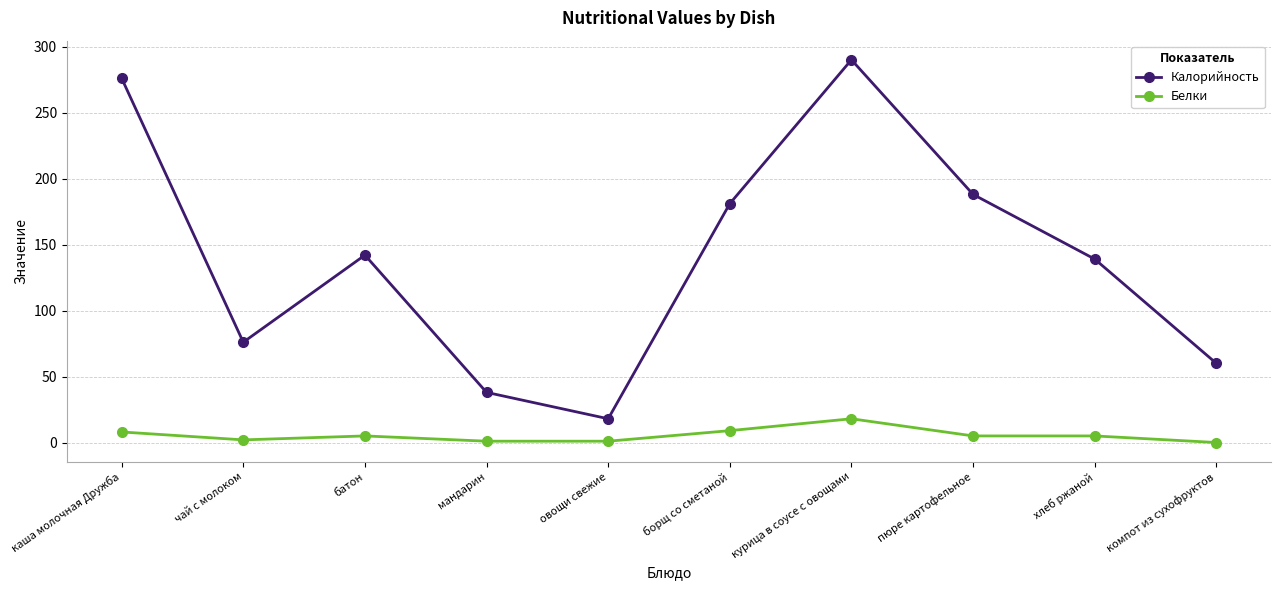

At which label is Калорийность closest to 154?

батон